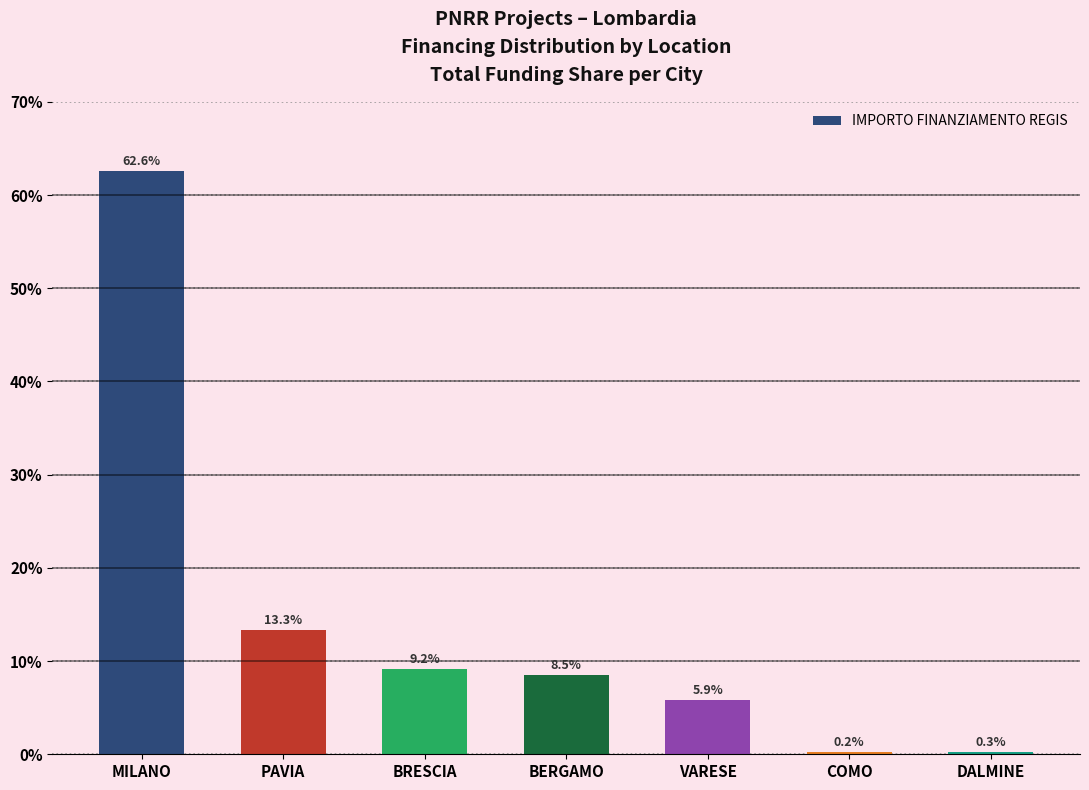

Reading right to left, list all the values displayed in this chart.

0.3	0.2	5.9	8.5	9.2	13.3	62.6